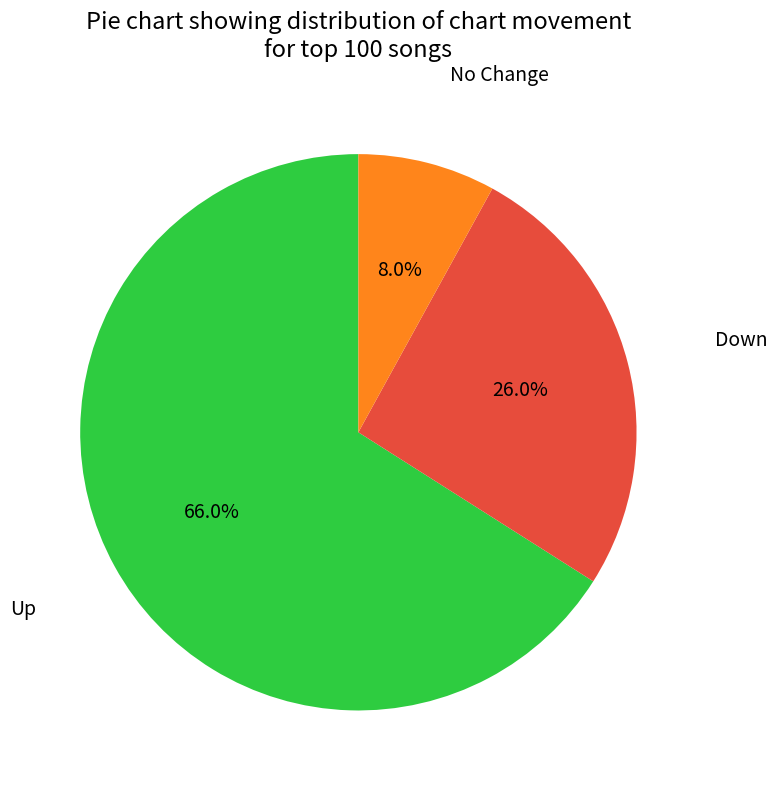

Is there a majority slice in this chart?

Yes